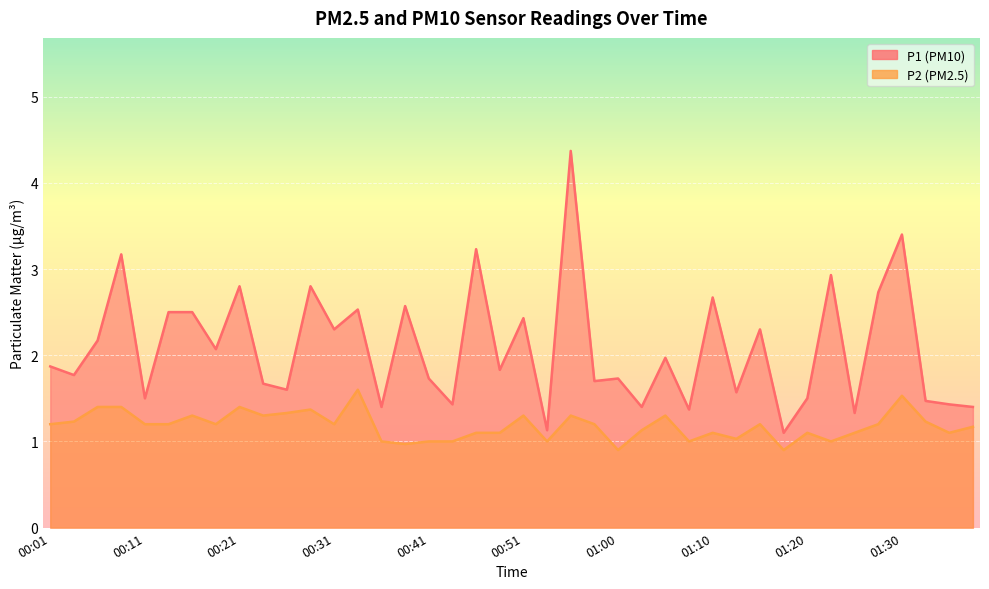

What position from the right is 00:28?

29